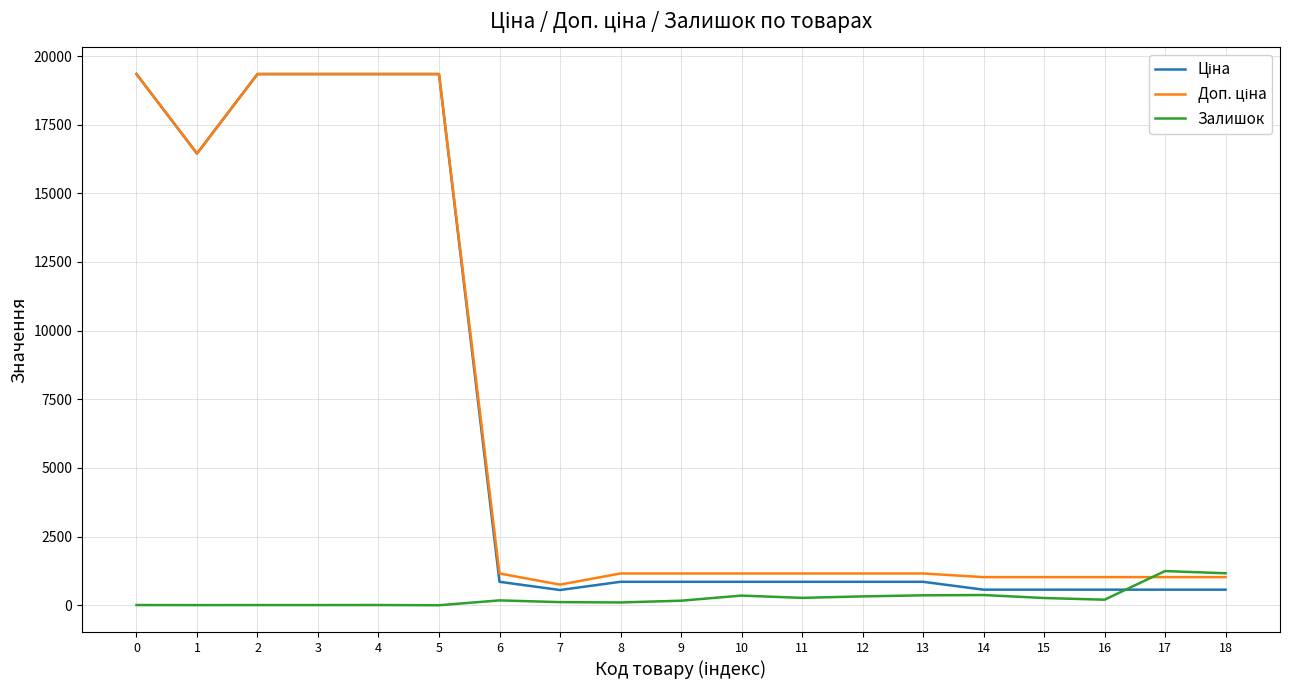

What is the greatest value displayed?

19343.1